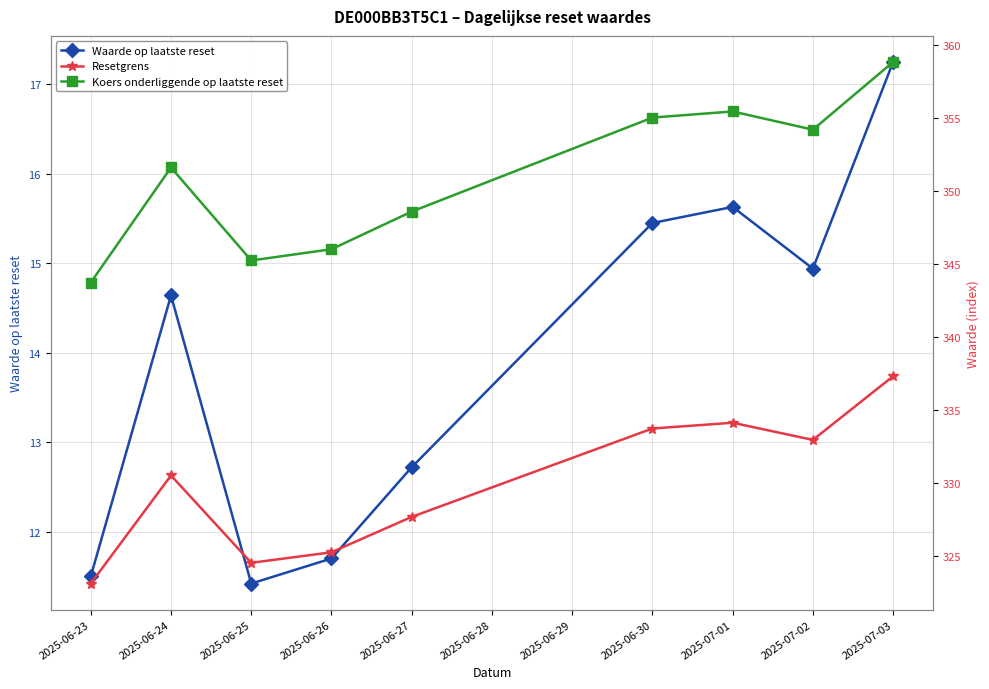

The value of Waarde op laatste reset at 2025-06-23 is 4.1. True or false?

False